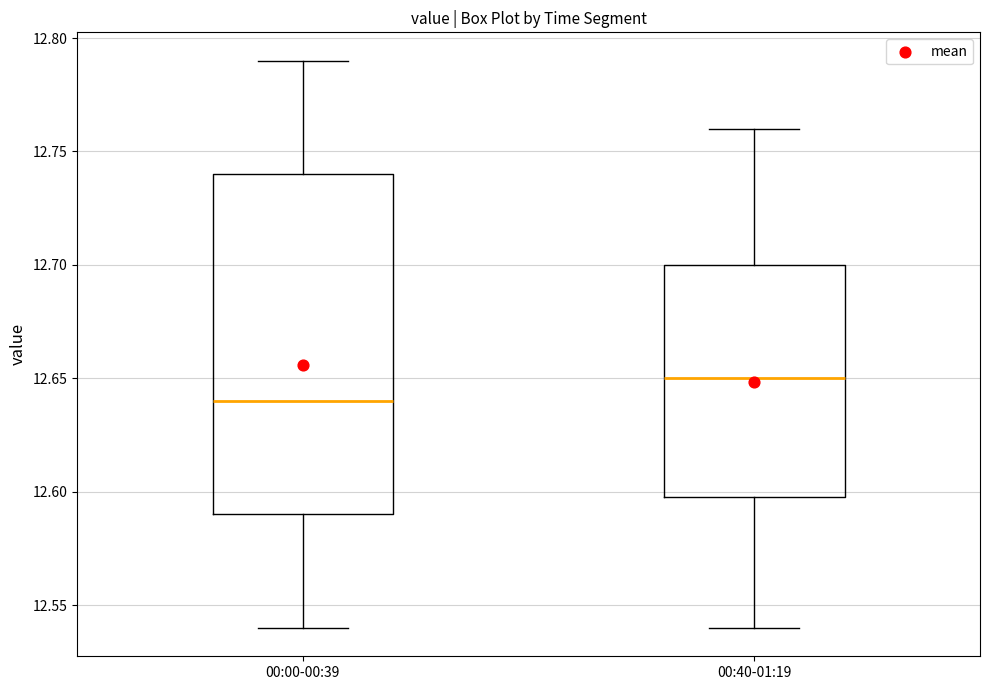

Where does the lower whisker of the box for 00:40-01:19 end on the y-axis? The values are not printed on the chart, so give them approximately, as read against the axis.

12.54